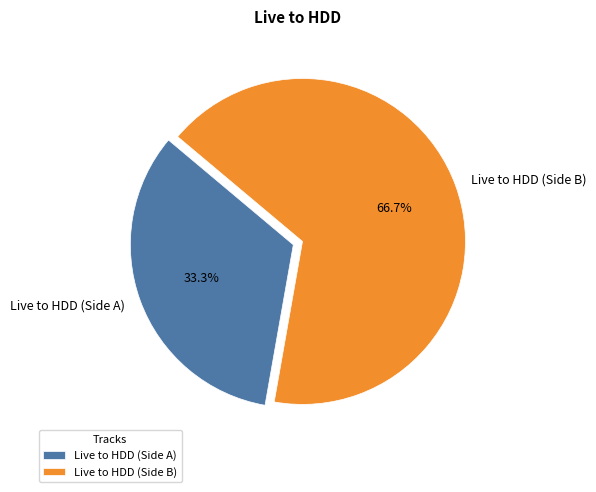

Which has a higher value, Live to HDD (Side A) or Live to HDD (Side B)?

Live to HDD (Side B)